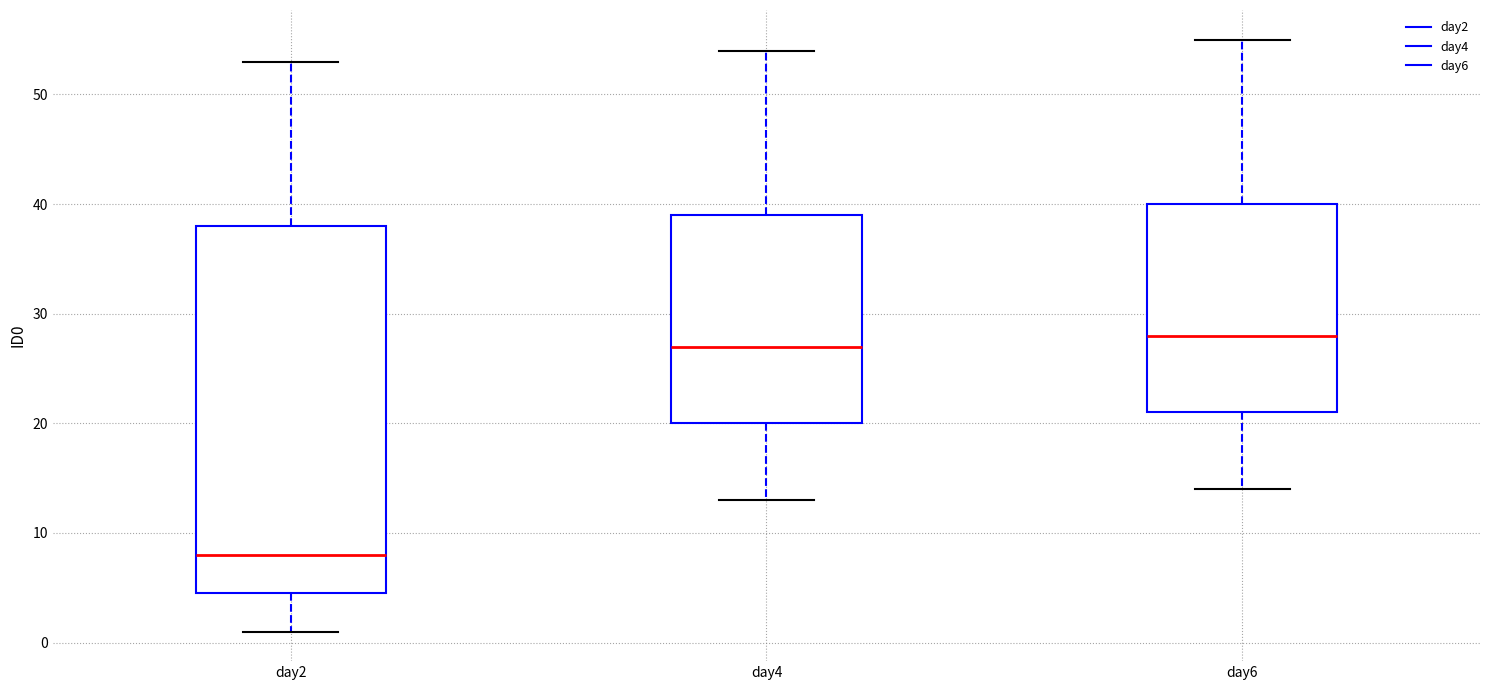

Reading left to right, transcribe this box plot: for each box, give where its median line is, the range the box spans, and where its two whiskers end, as read against the y-axis. The values are not printed on the chart, so give them approximately, as read against the axis.

day2: median 8, box 5 to 38, whiskers 1 to 53
day4: median 27, box 20 to 39, whiskers 13 to 54
day6: median 28, box 21 to 40, whiskers 14 to 55